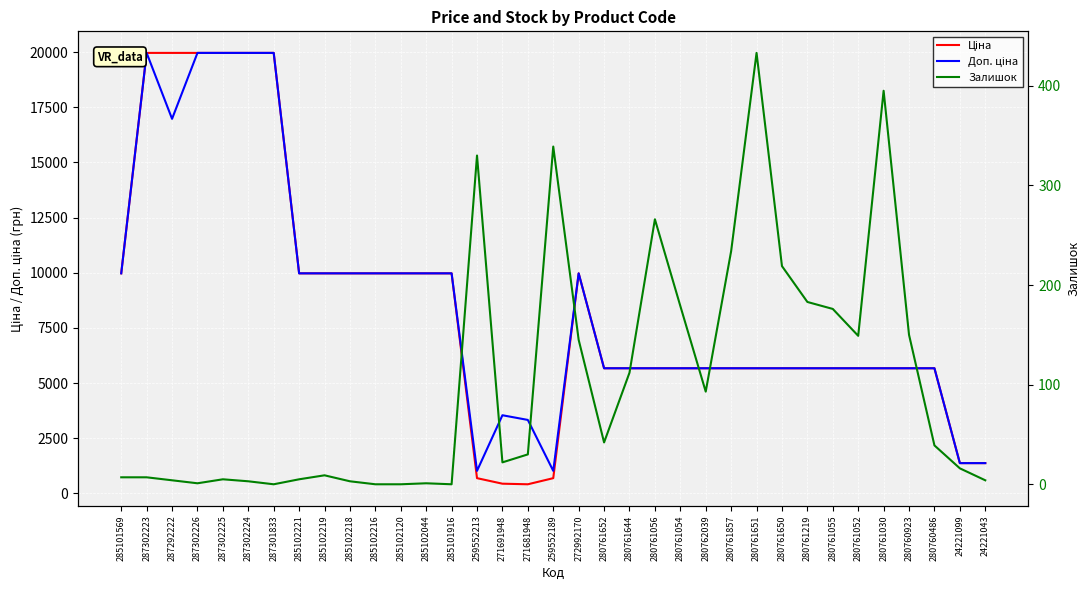

At which label is Ціна closest to 10190?

285101569